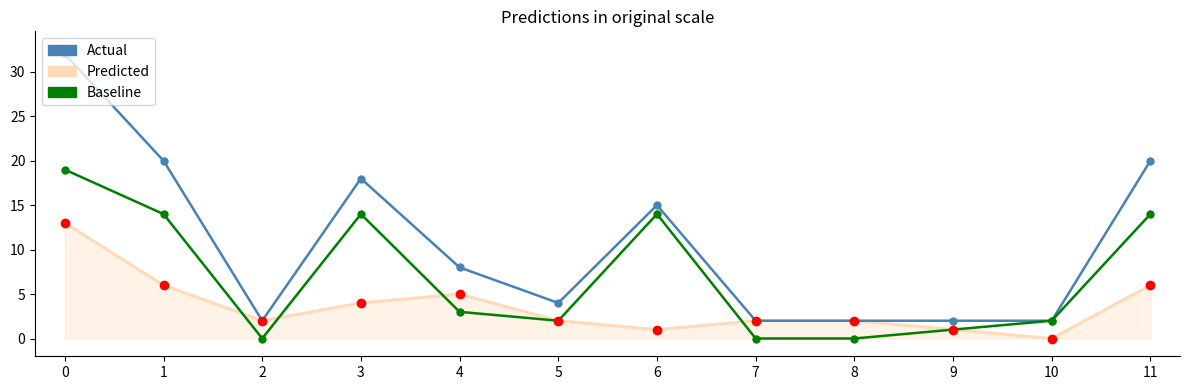

Rank the series by their average value, from highest to lowest.

Actual, Baseline, Predicted